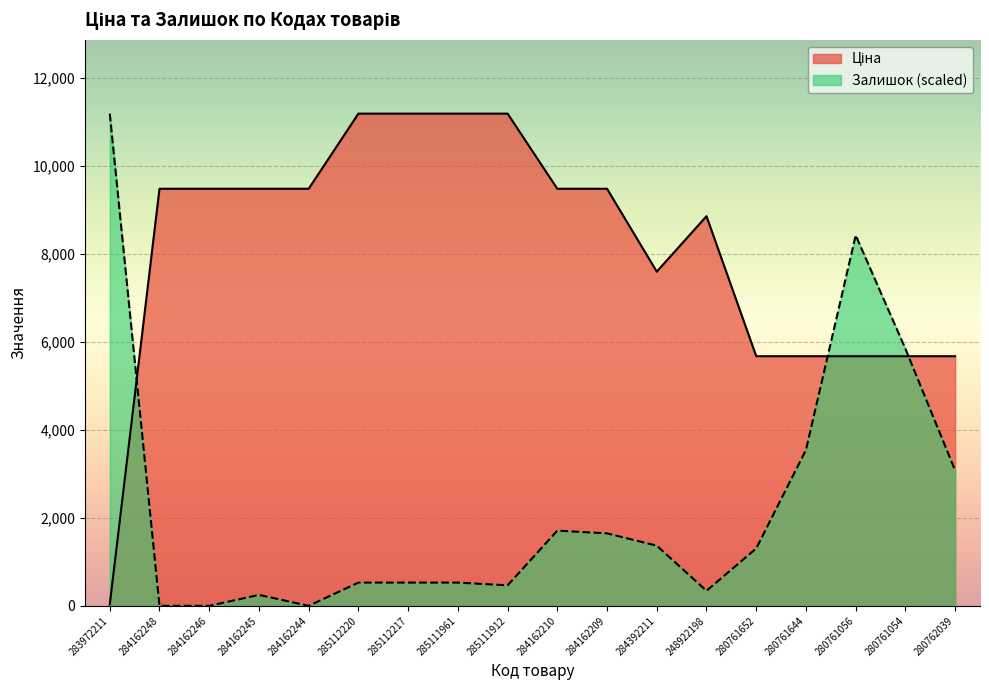

What is the label of the 12th point from the left?

284392211